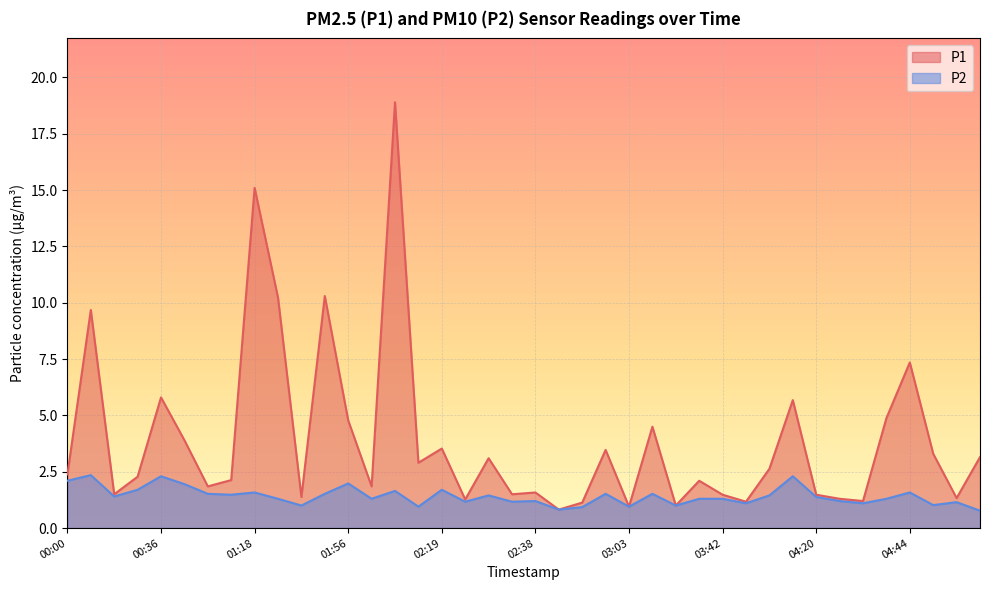

How many lines are shown in the chart?

2